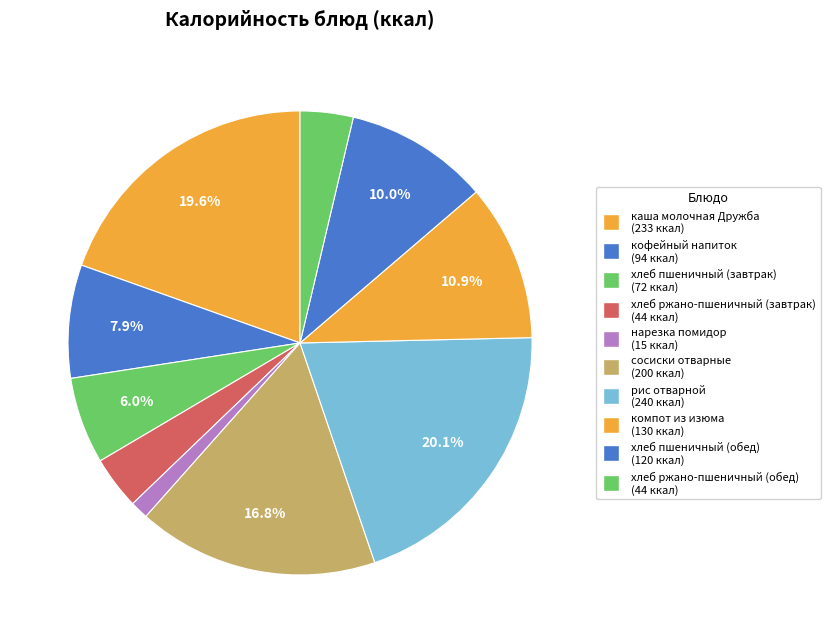

Rank the categories by value from lowest to highest.

нарезка помидор, хлеб ржано-пшеничный (завтрак), хлеб ржано-пшеничный (обед), хлеб пшеничный (завтрак), кофейный напиток, хлеб пшеничный (обед), компот из изюма, сосиски отварные, каша молочная Дружба, рис отварной